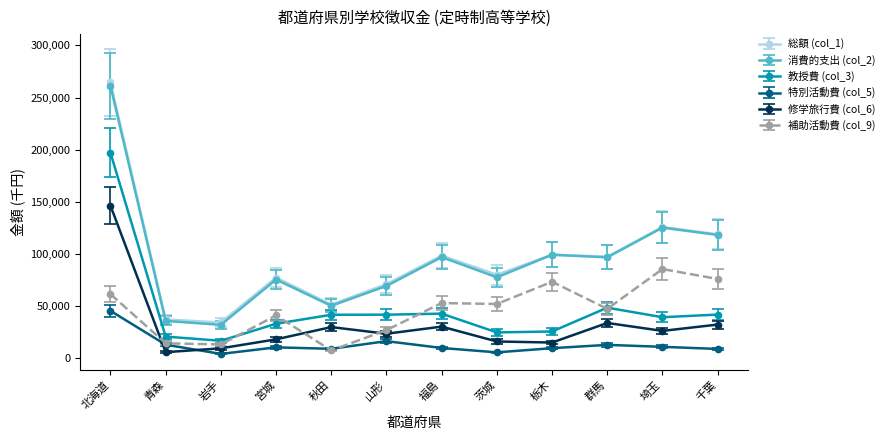

What is the difference between the 特別活動費 (col_5) values at 群馬 and 宮城?

2374